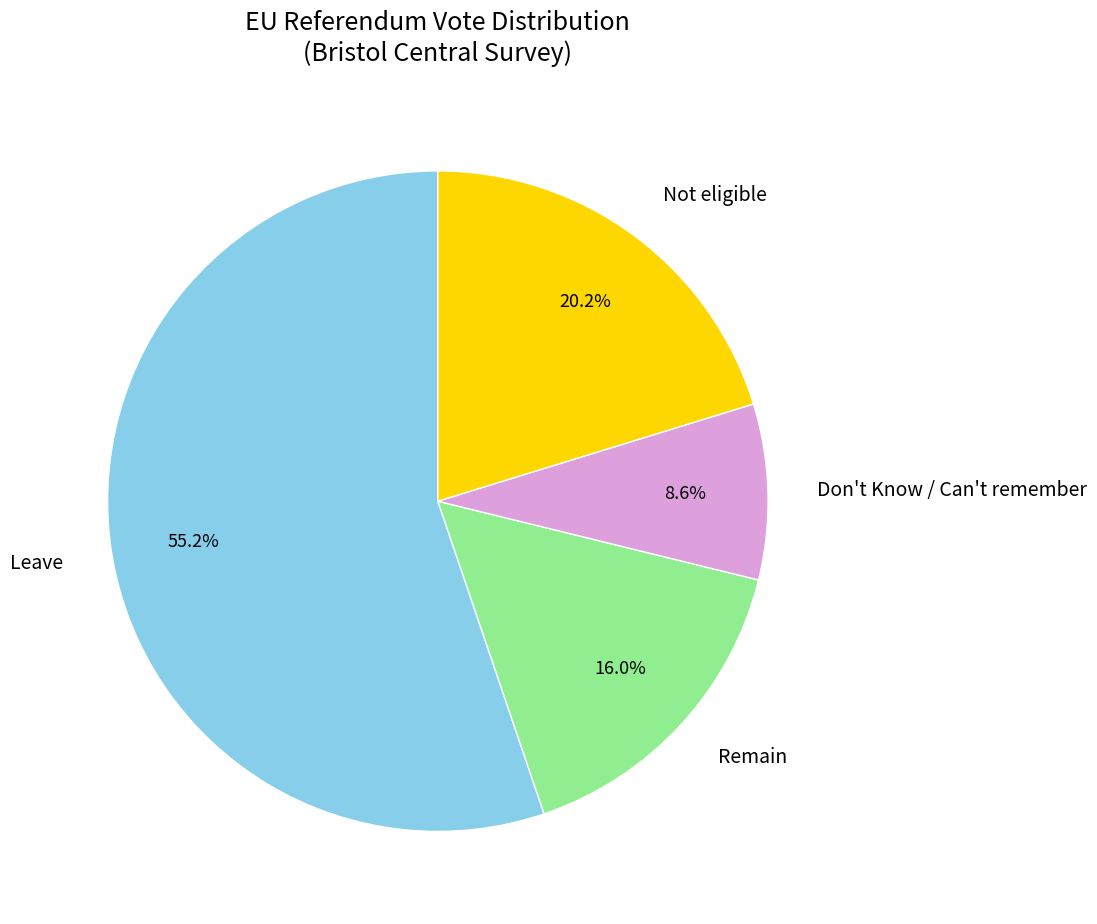

Rank the categories by value from highest to lowest.

Leave, Not eligible, Remain, Don't Know / Can't remember